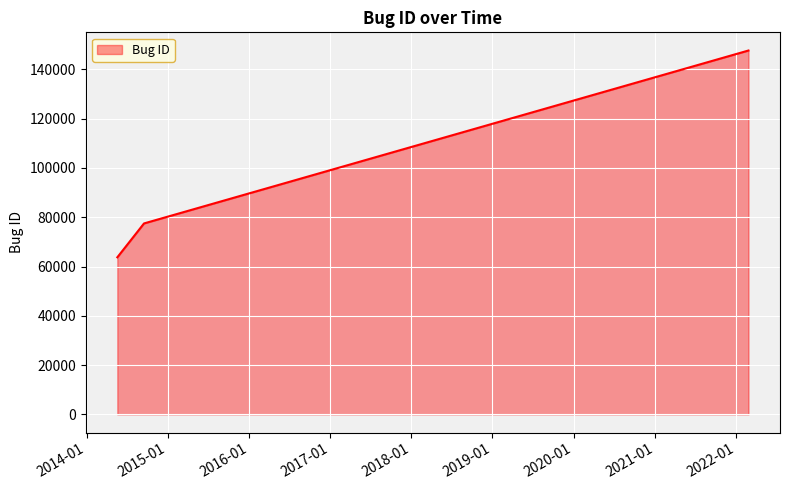

What is the greatest value displayed?

147670